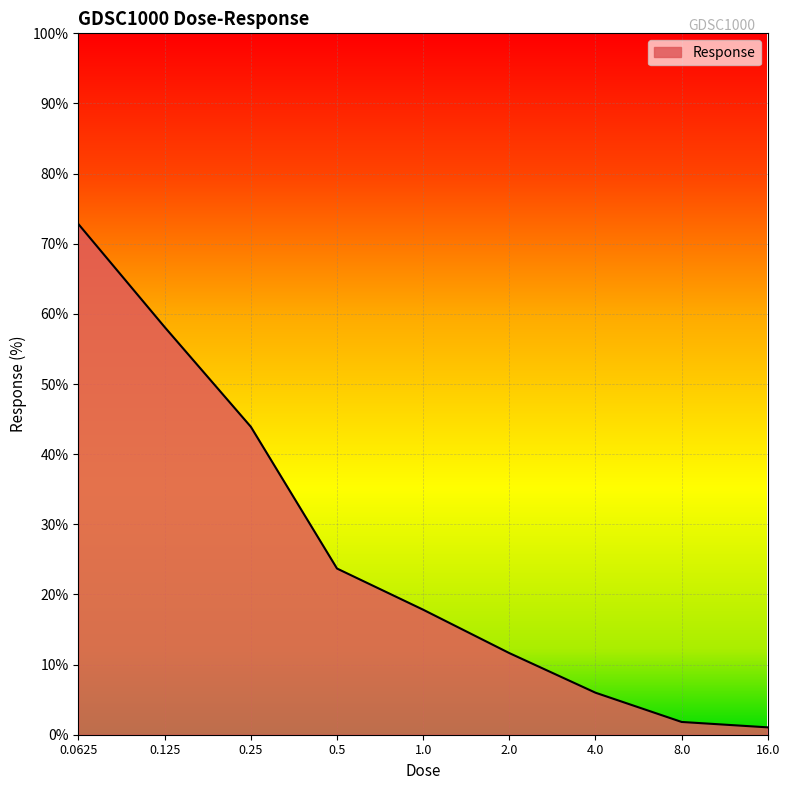

What is the difference between the maximum and minimum values?

71.7